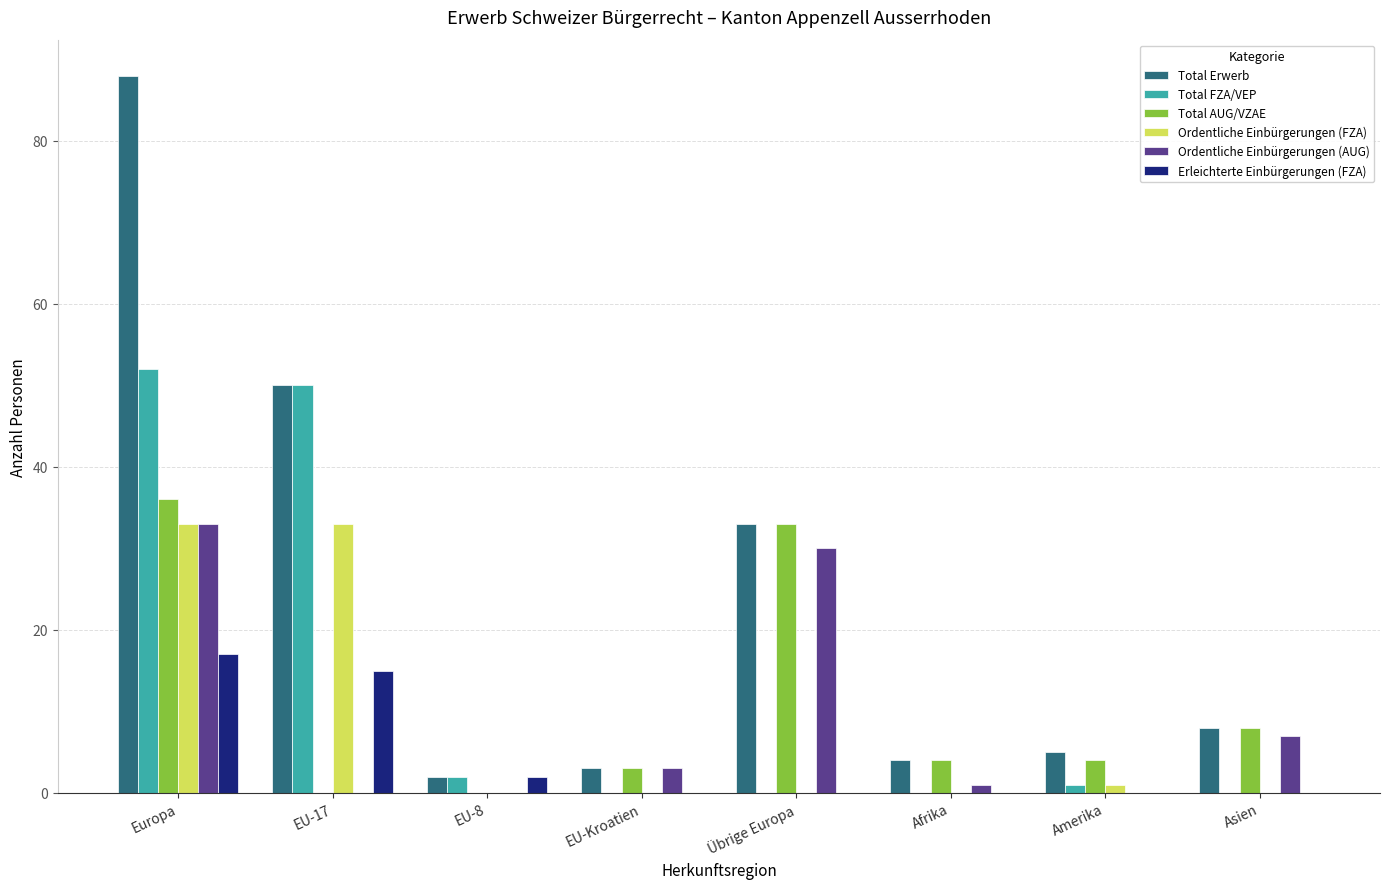

At which category is the sum across all series the highest?

Europa